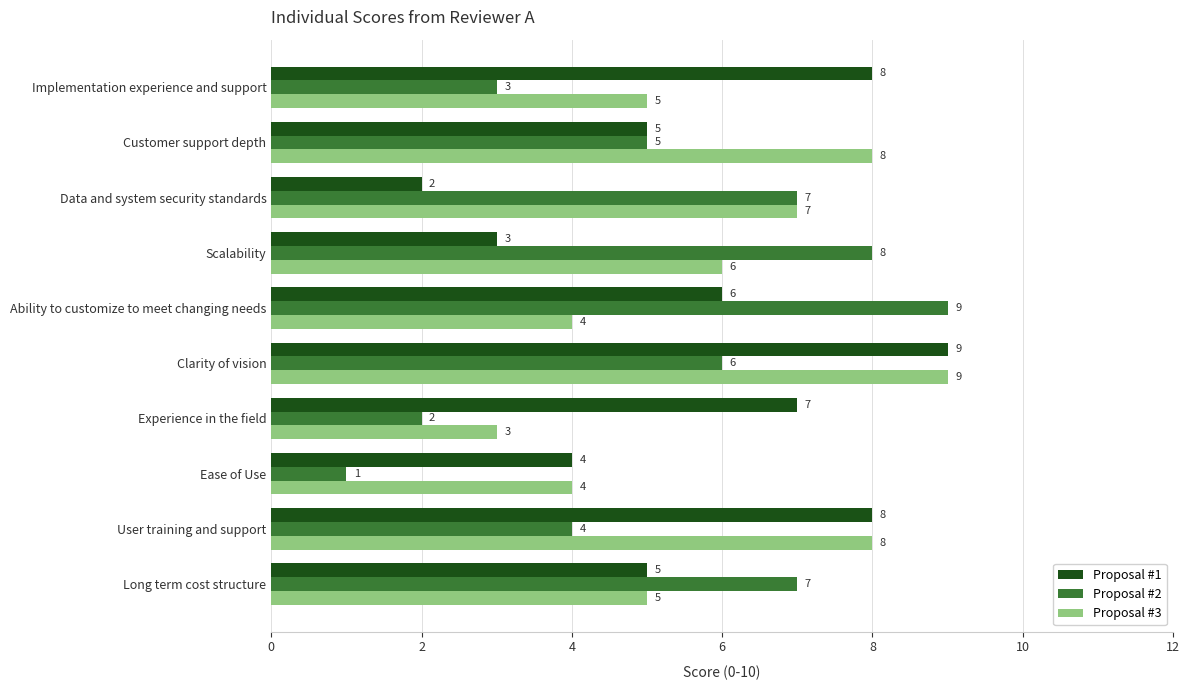

Count the Proposal #3 values in the range 4 to 8.

8